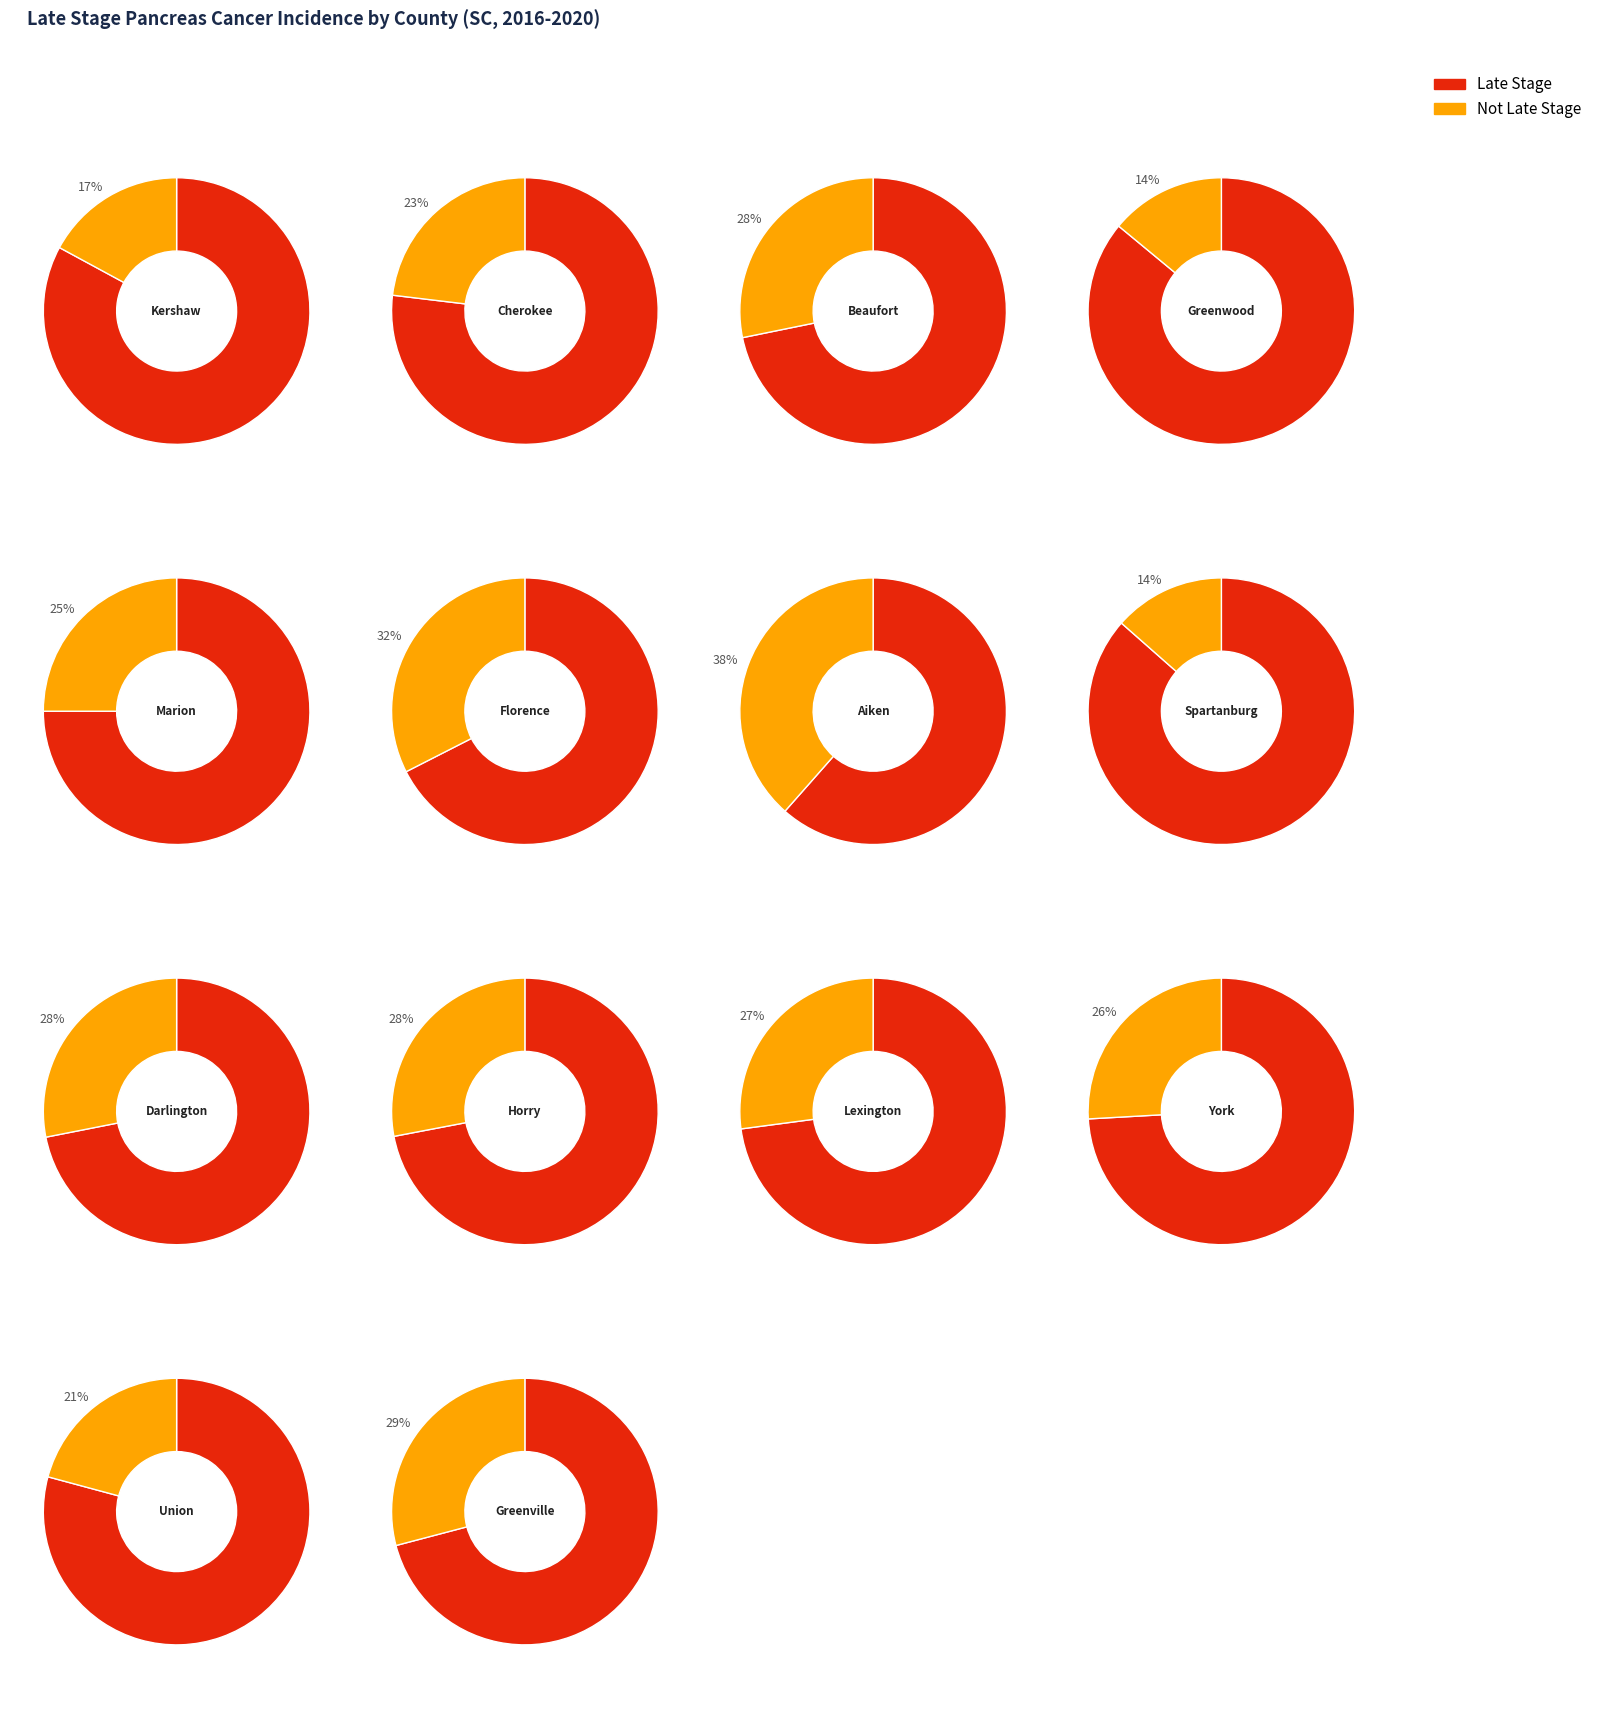

At 8, list the series in order from smallest to largest.

not_late_stage, late_stage